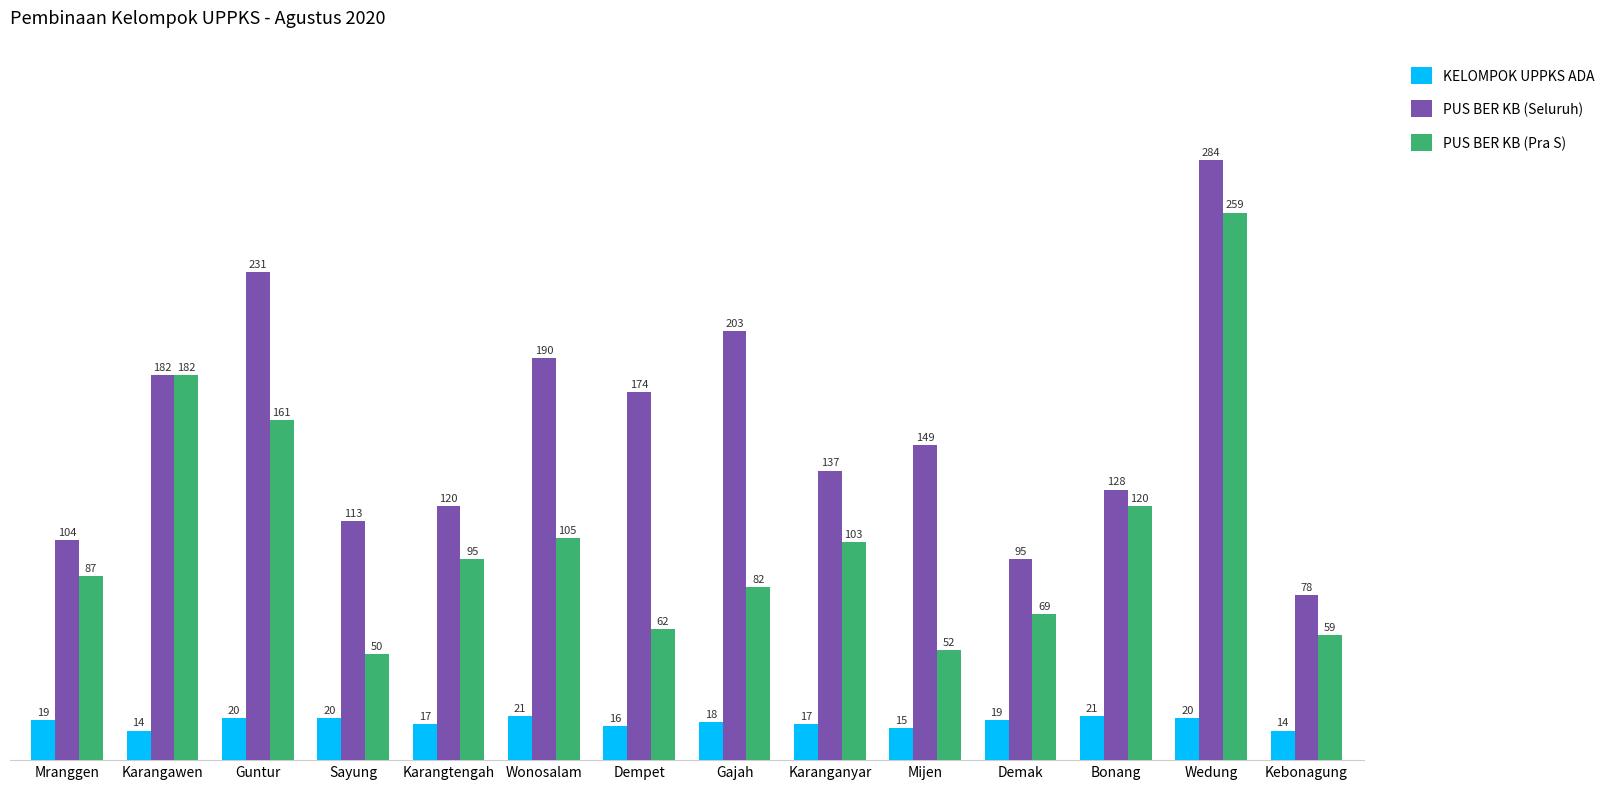

What is the value of the PUS BER KB (Seluruh) bar at the 8th from the left?

203